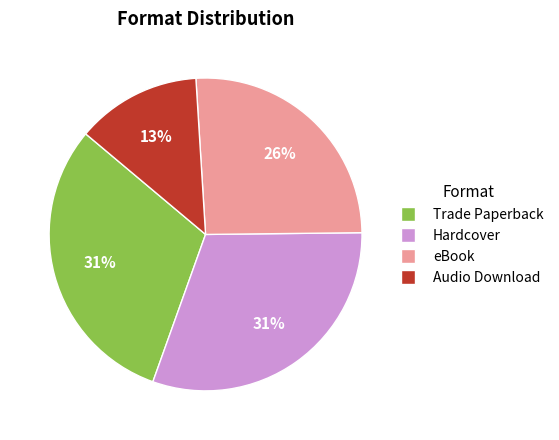

To the nearest percent, what is the average slice percentage?

25%